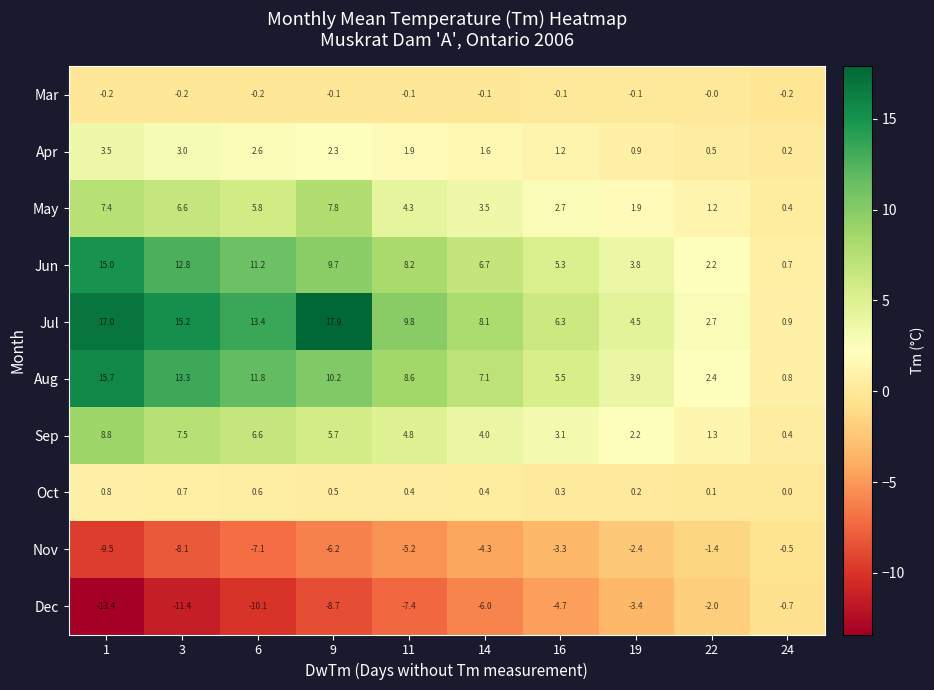

What is the sum of the Aug values at 11 and 16?

14.1